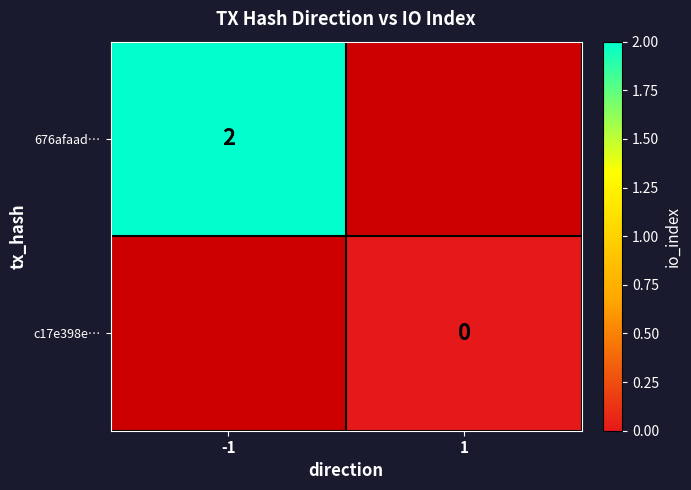

Is the value of 676afaad… at -1 greater than the value of c17e398e… at 1?

Yes